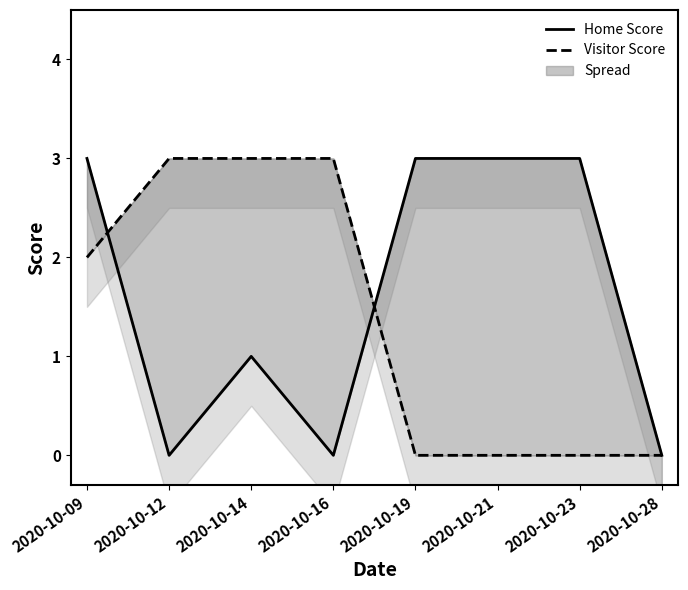

What is the difference between the highest and lowest values at 2020-10-23?

3